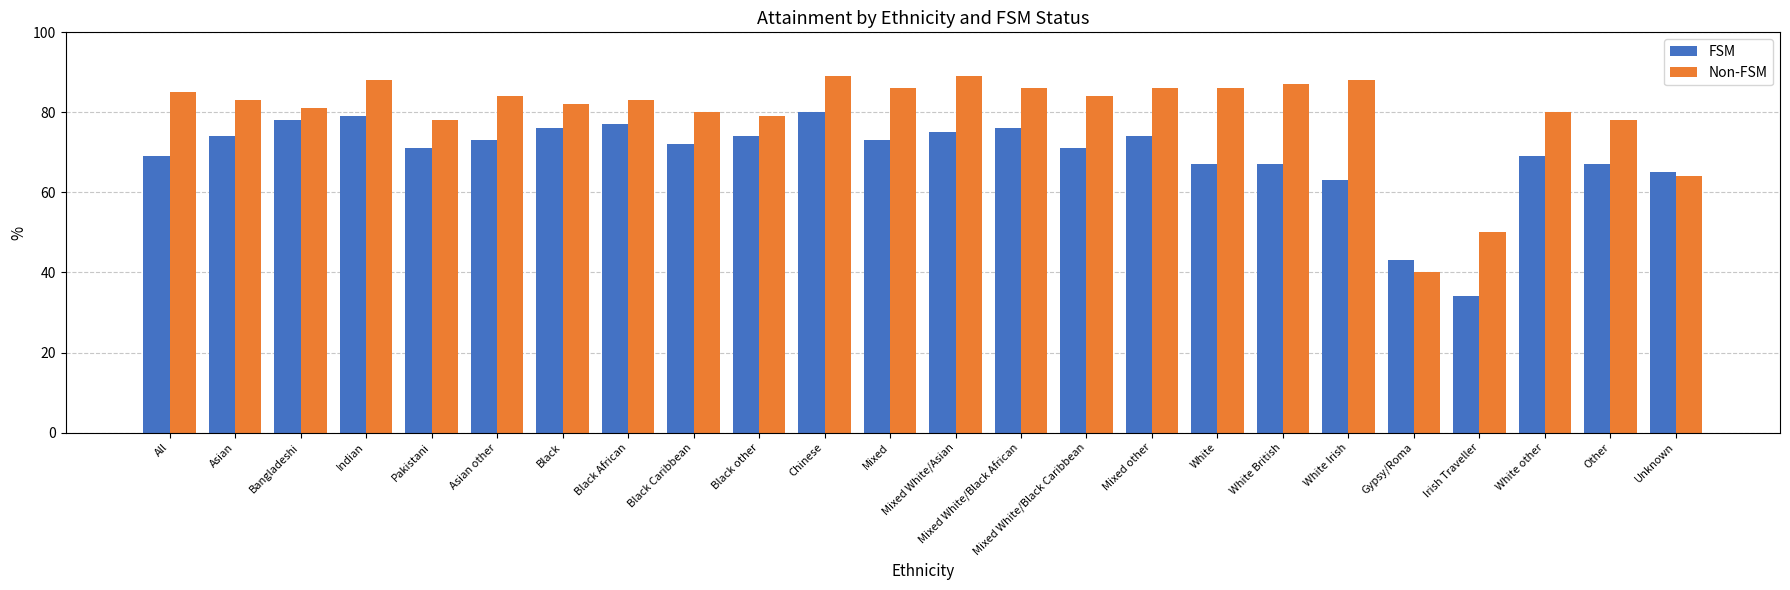

What is the total value across all series at Black?

158